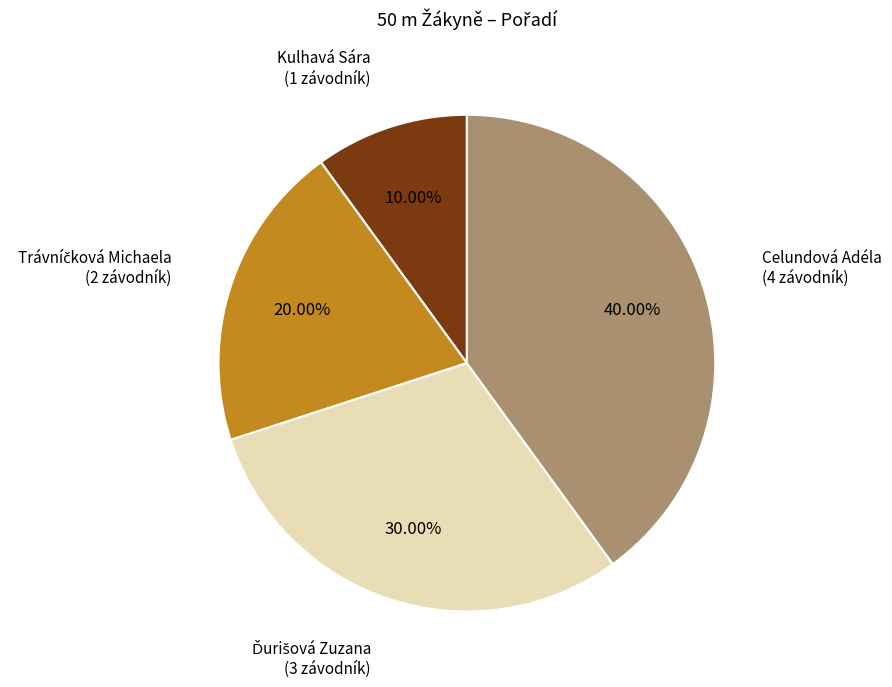

How many slices are in this pie chart?

4